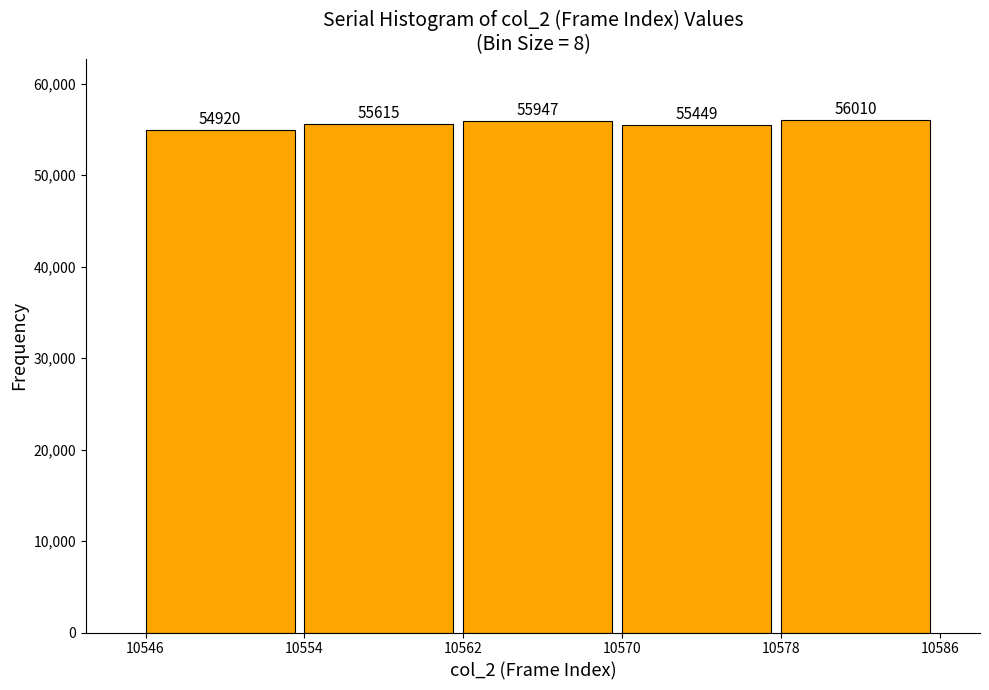

Reading right to left, extract all data points from this chart.

56010	55449	55947	55615	54920